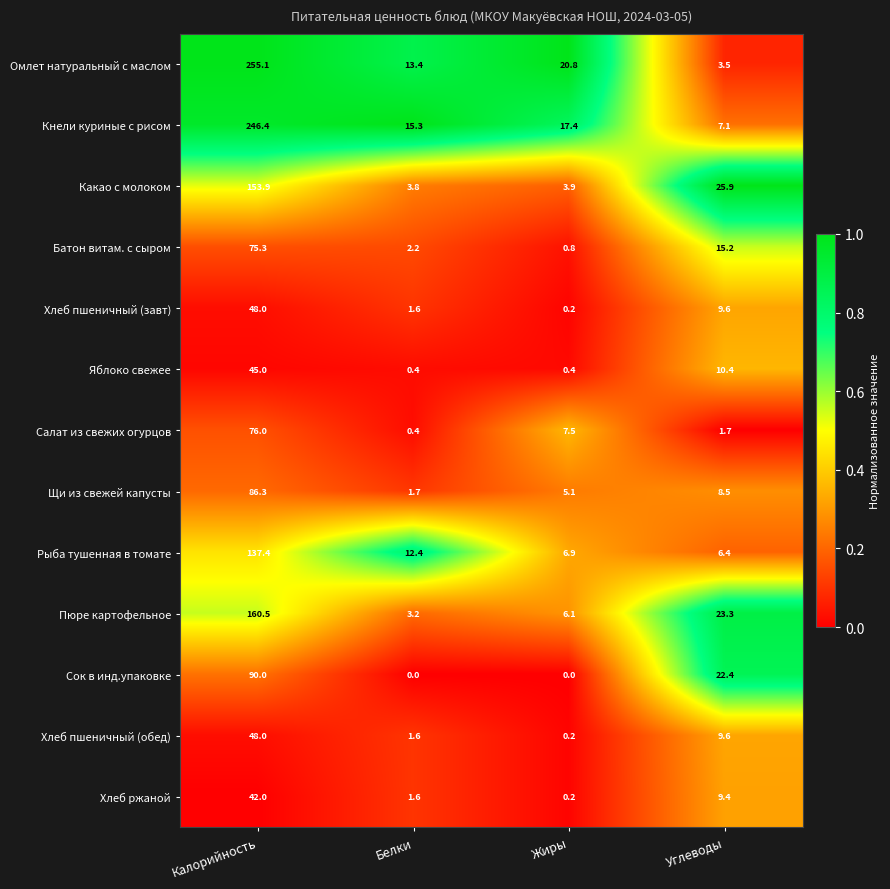

The Батон витам. с сыром series shows 75.3 at Калорийность. True or false?

True